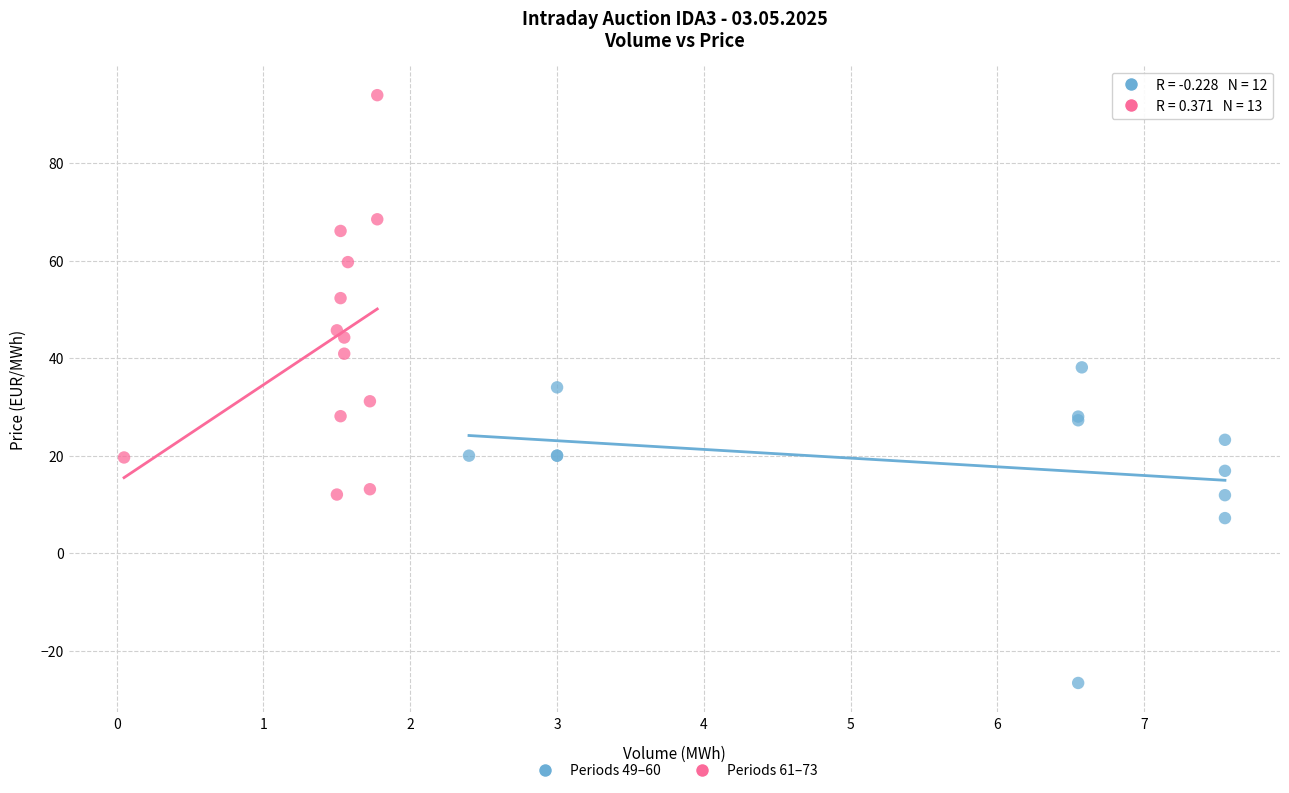

Which series has the widest spread of Y values?

Periods 61–73